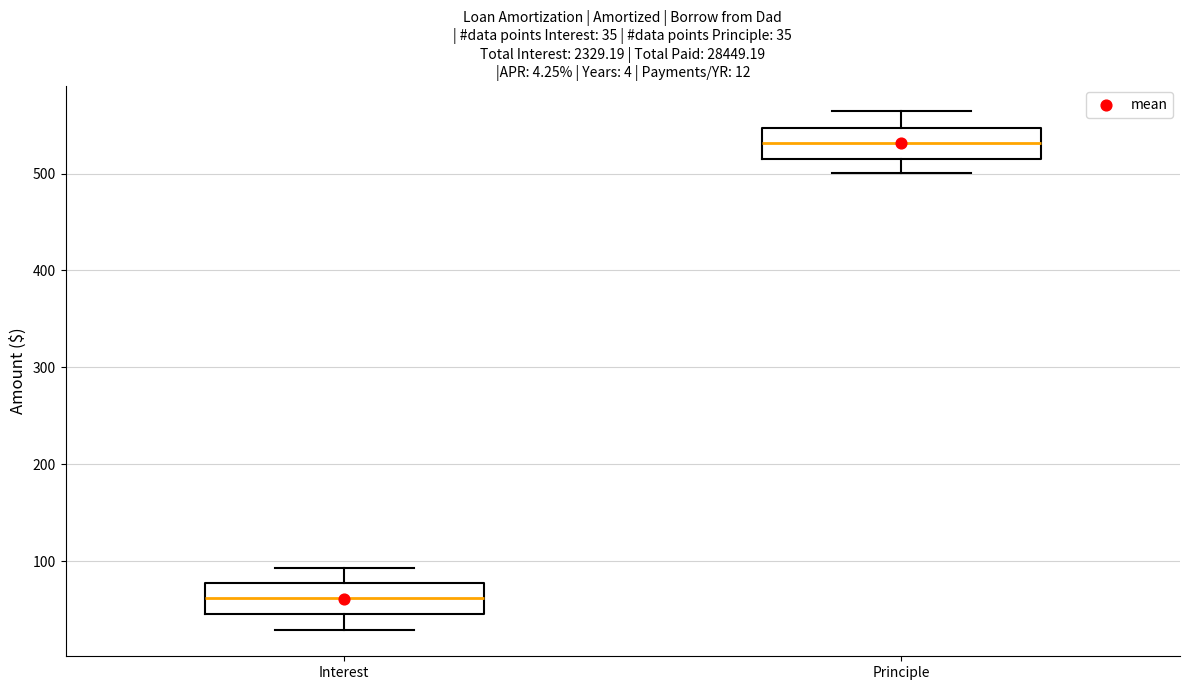

Which box's median line is the lowest?

Interest